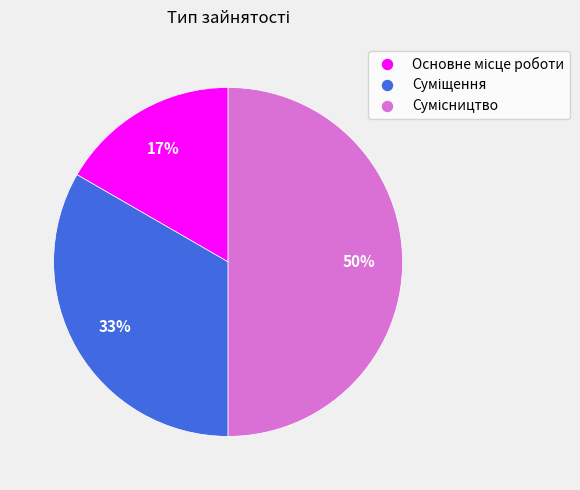

To the nearest percent, what is the difference between the largest and smallest slice percentages?

33%